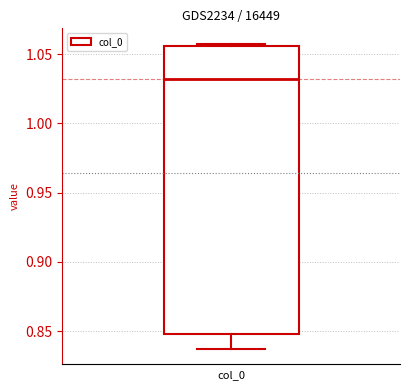

Read this box plot against the y-axis: the position of the median line, the range covered by the box, and the ends of both whiskers. The values are not printed on the chart, so give them approximately, as read against the axis.

median 1.030, box 0.850 to 1.055, whiskers 0.835 to 1.060